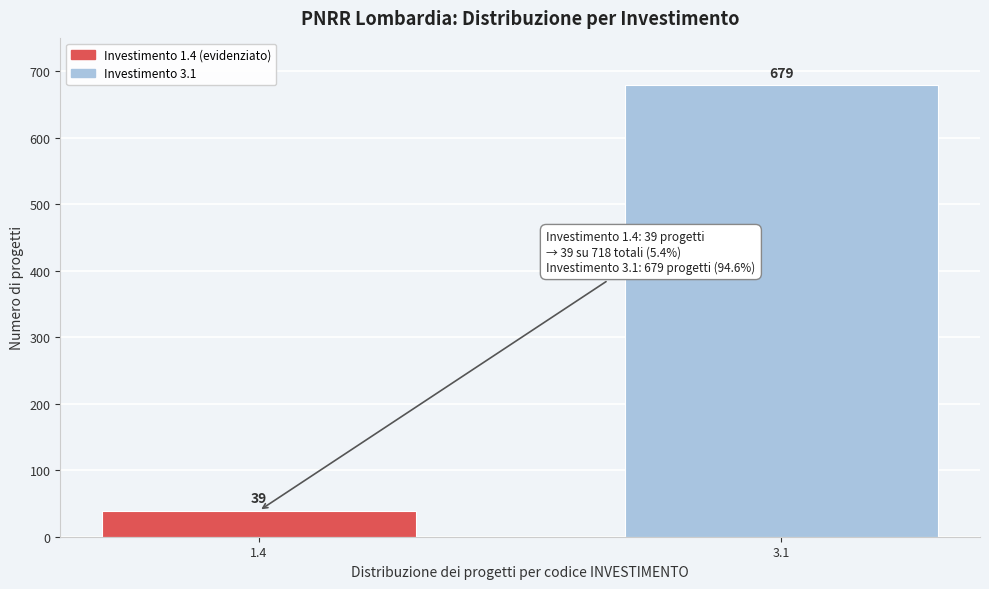

Reading left to right, list all the values displayed in this chart.

1.4=39	3.1=679